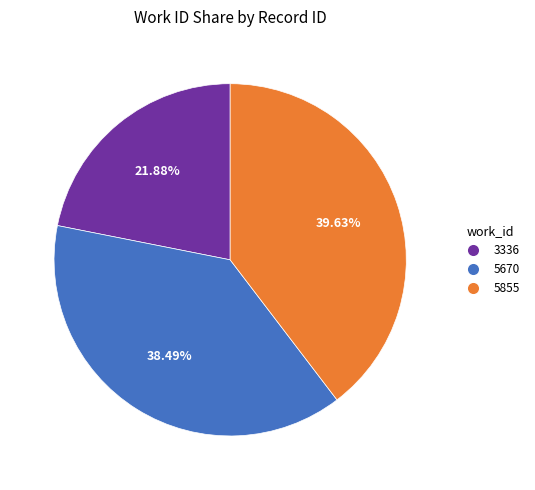

Does any single category account for the majority?

No